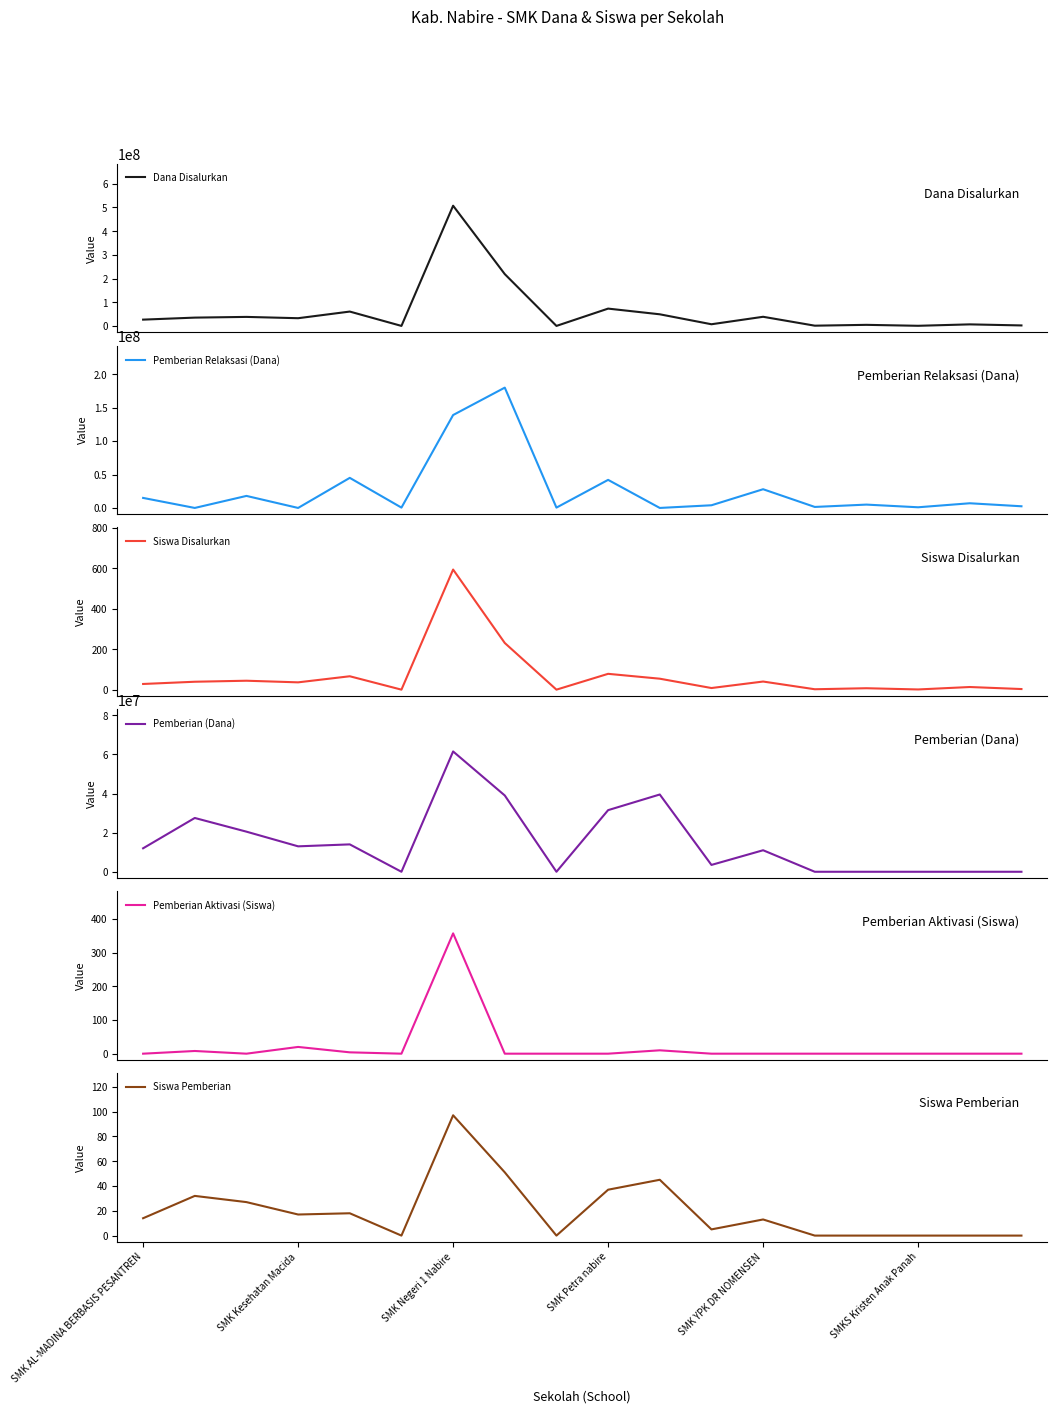

True or false: Dana Disalurkan has more than 0 interior local peaks.

True